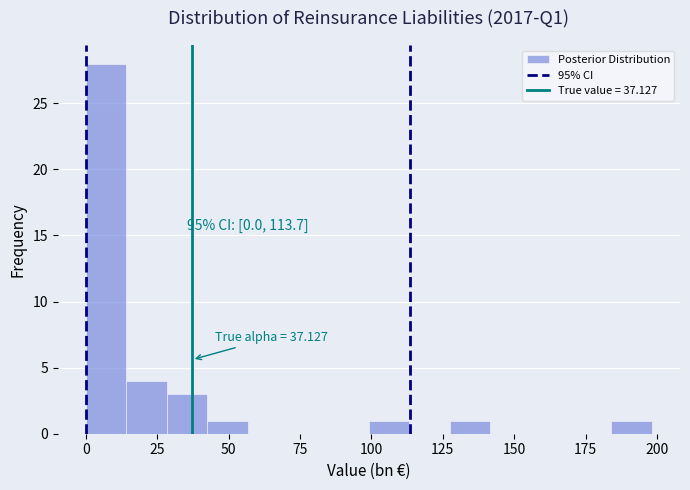

Around what value on the x-axis is the tallest bar? Give the approximate position of its centre, as read against the axis.

5